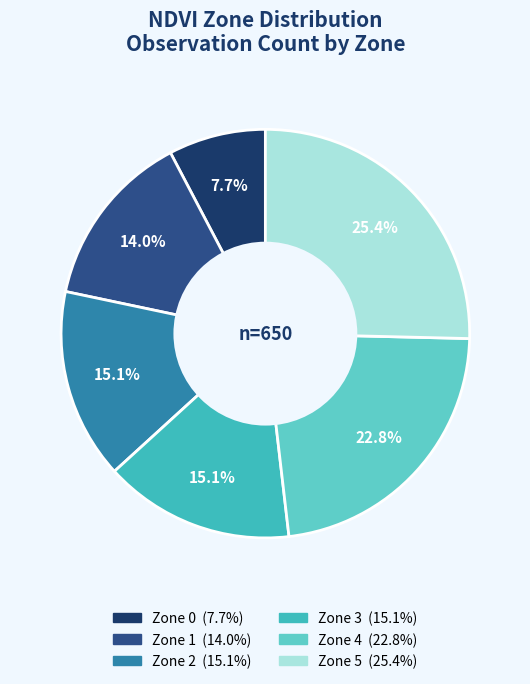

Is there any slice that represents more than half of the pie?

No